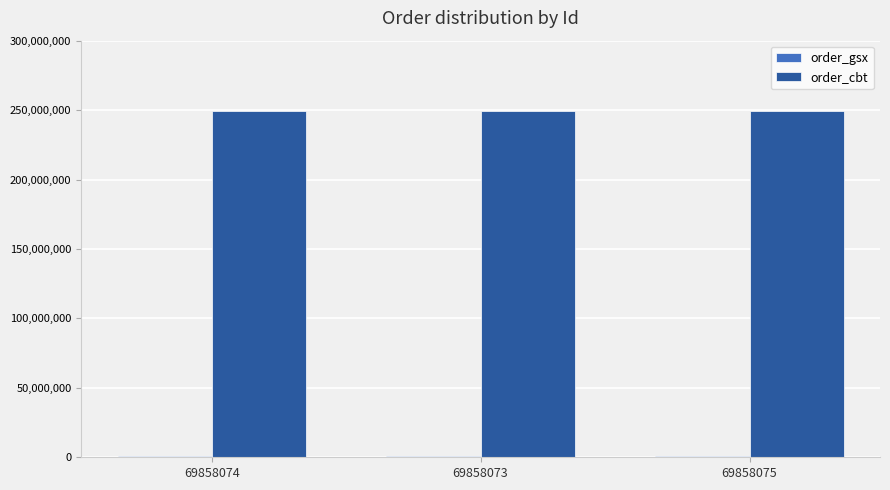

The order_cbt series shows 249116732 at 69858075. True or false?

True